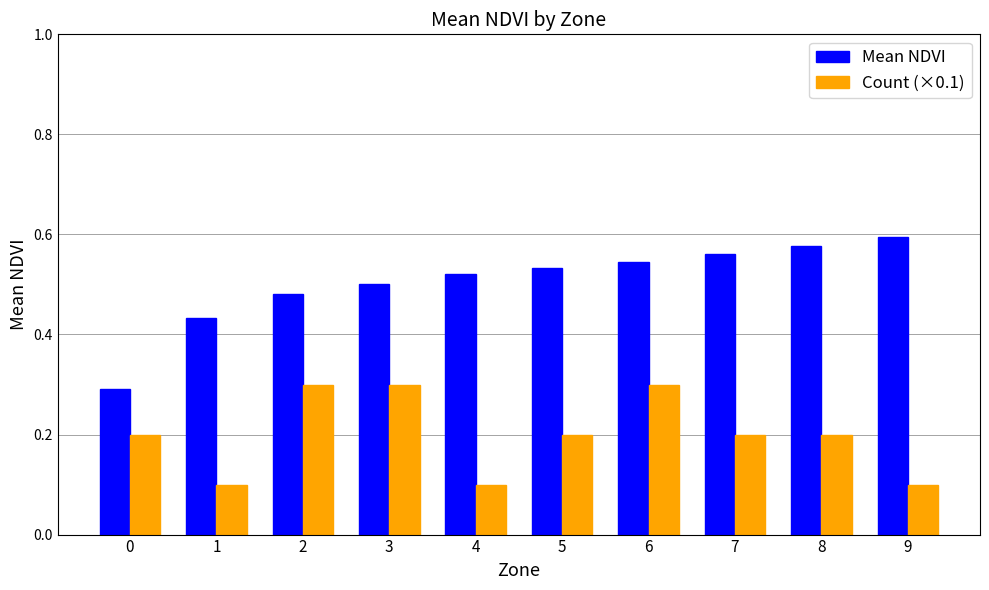

True or false: Mean NDVI has a value of 0.5 at 3.

True